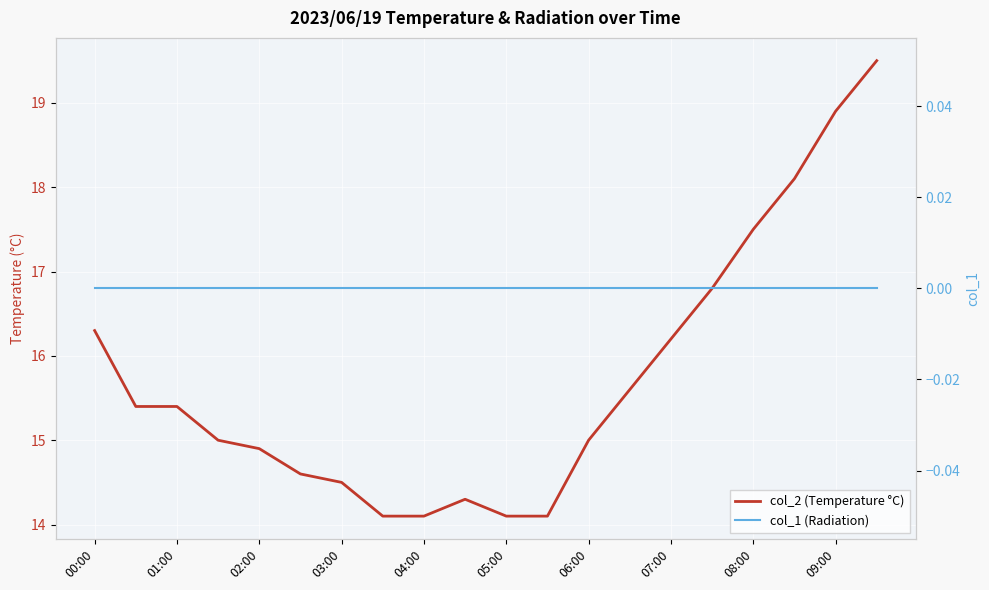

What position from the left is 05:00?

6